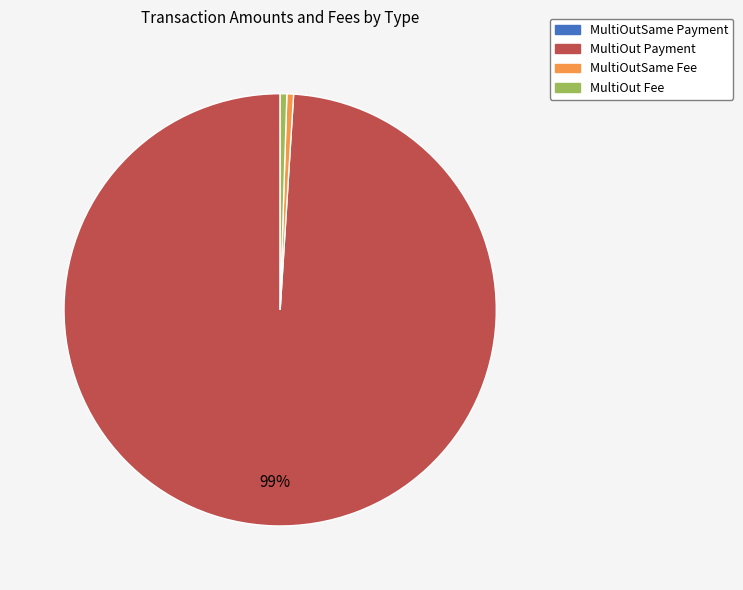

Is the sum of MultiOut Payment and MultiOutSame Fee greater than half?

Yes